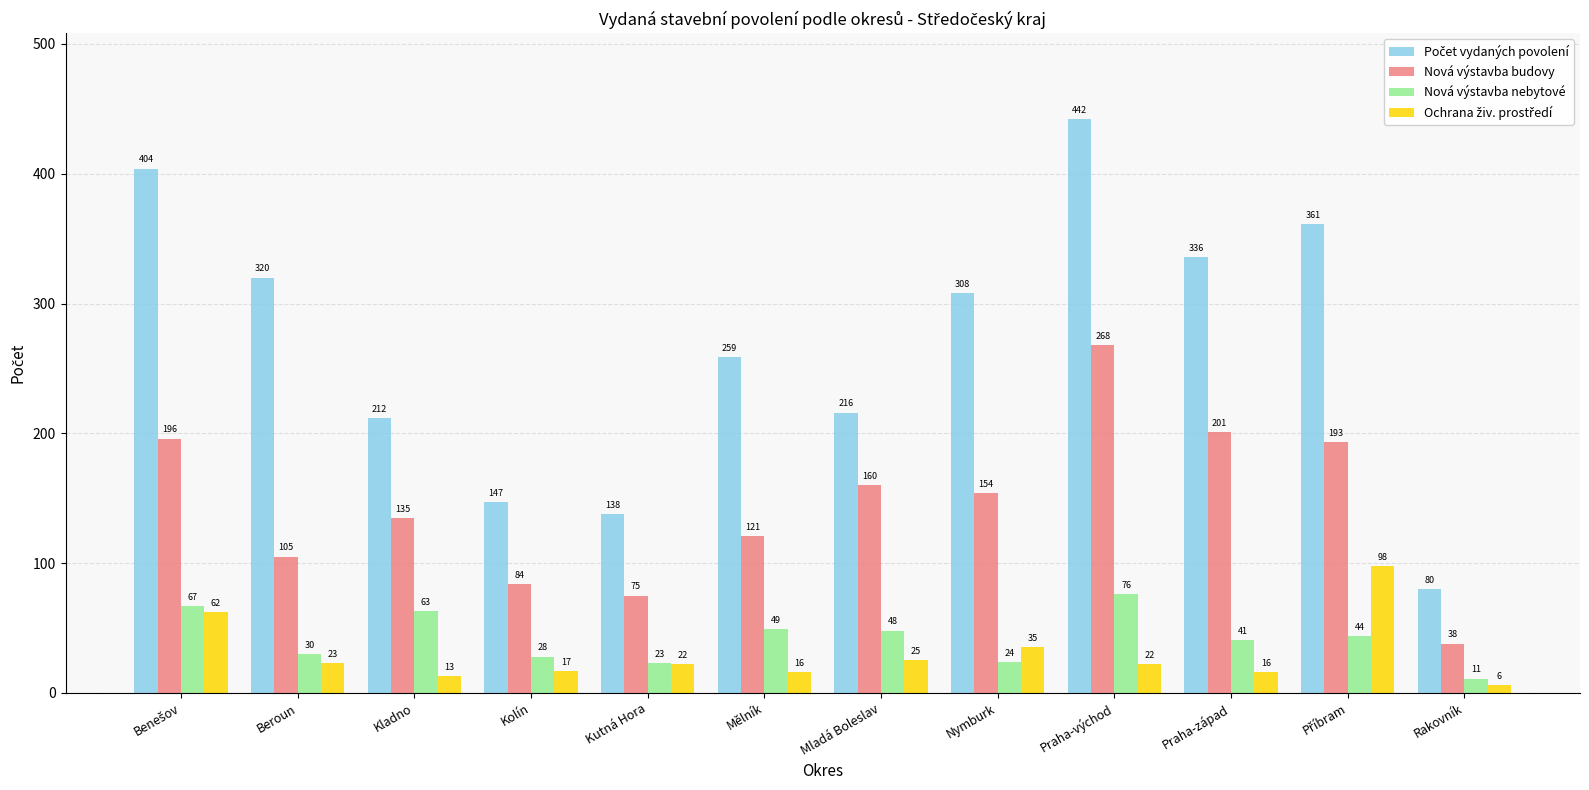

What is the sum of all Nová výstavba nebytové values?

504